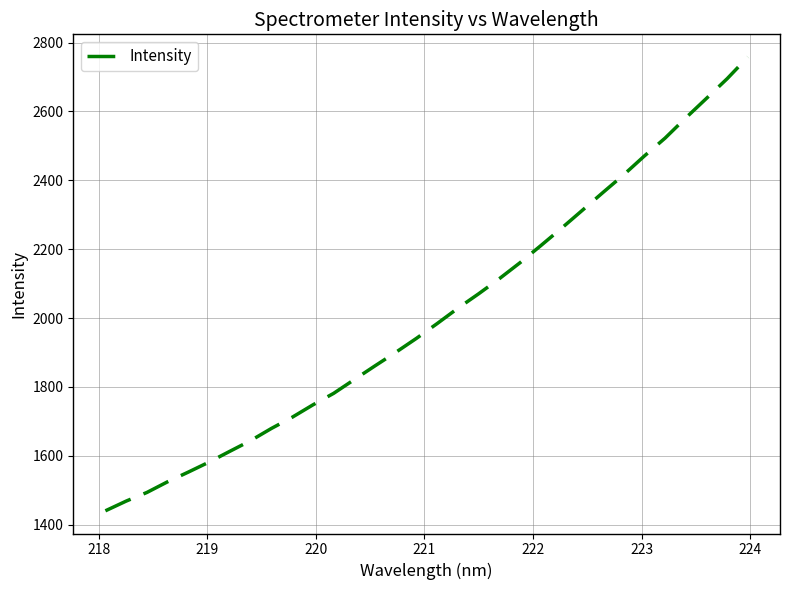

Count the number of categories in the chart.

32